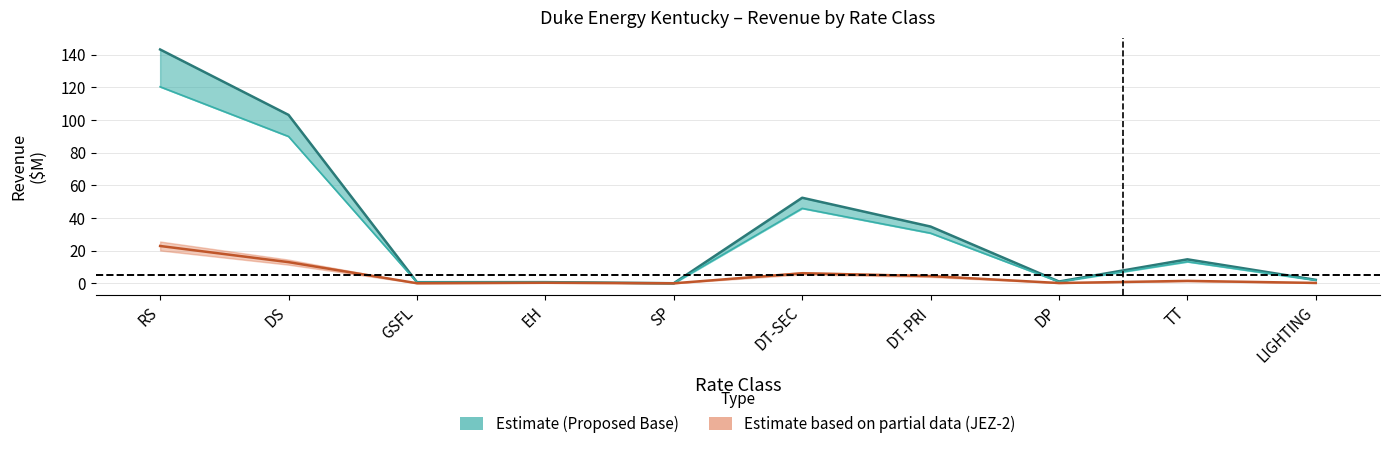

Reading right to left, what are all the values shown in this chart?

Proposed Revenues (Base): LIGHTING=2.1	TT=14.7	DP=1.1	DT-PRI=34.8	DT-SEC=52.4	SP=0.0	EH=0.7	GSFL=0.7	DS=103.2	RS=143.2
Current Revenues (Base): LIGHTING=1.9	TT=13.2	DP=0.9	DT-PRI=30.7	DT-SEC=45.9	SP=0.0	EH=0.6	GSFL=0.6	DS=90.0	RS=120.4
JEZ-2 Increase: LIGHTING=0.2	TT=1.5	DP=0.2	DT-PRI=4.4	DT-SEC=6.1	SP=0.0	EH=0.3	GSFL=0.0	DS=13.0	RS=22.9